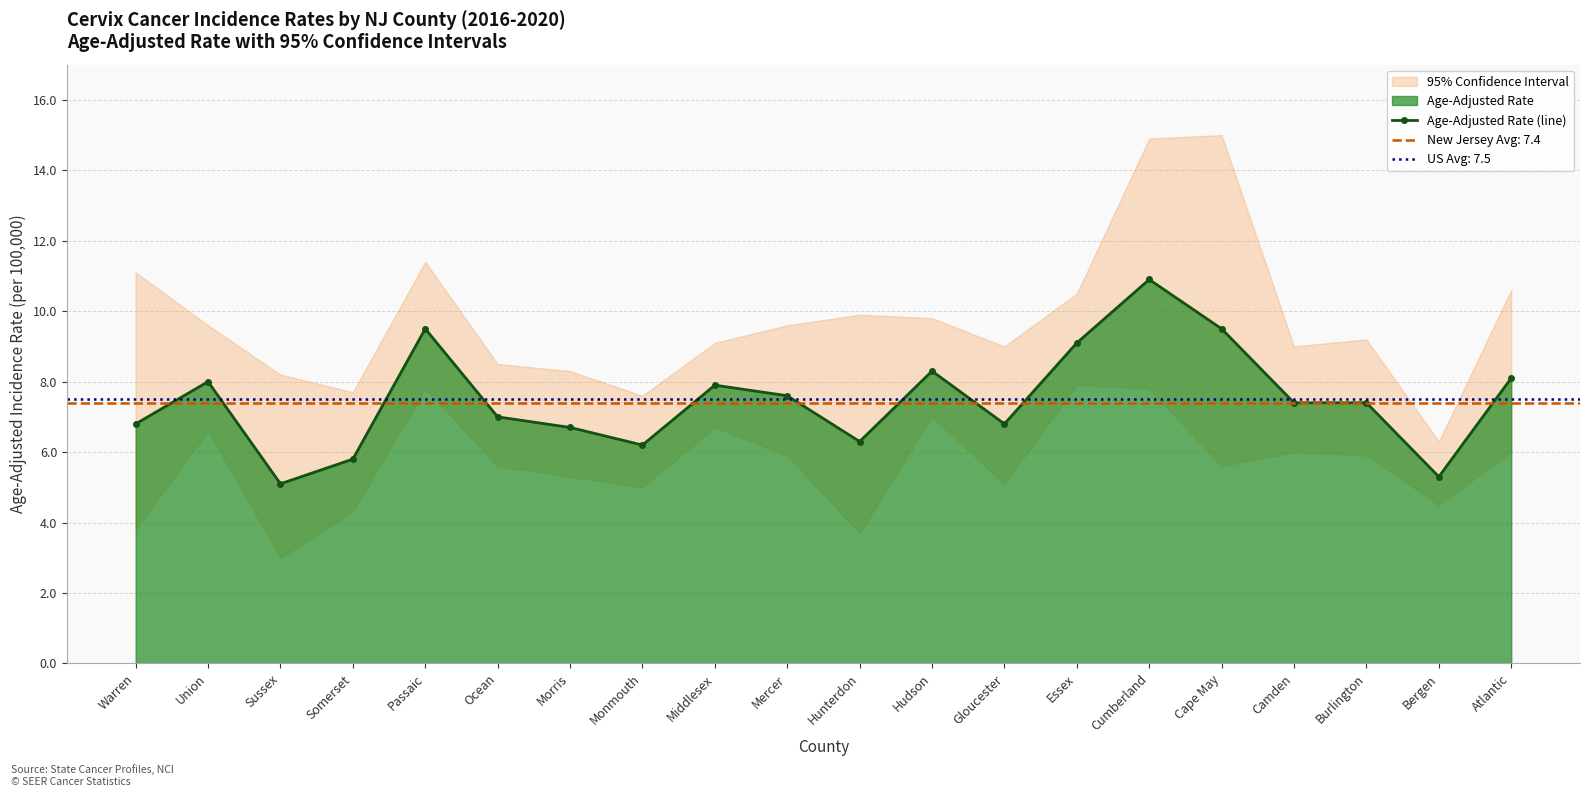

True or false: the data has more than 2 interior local peaks.

True